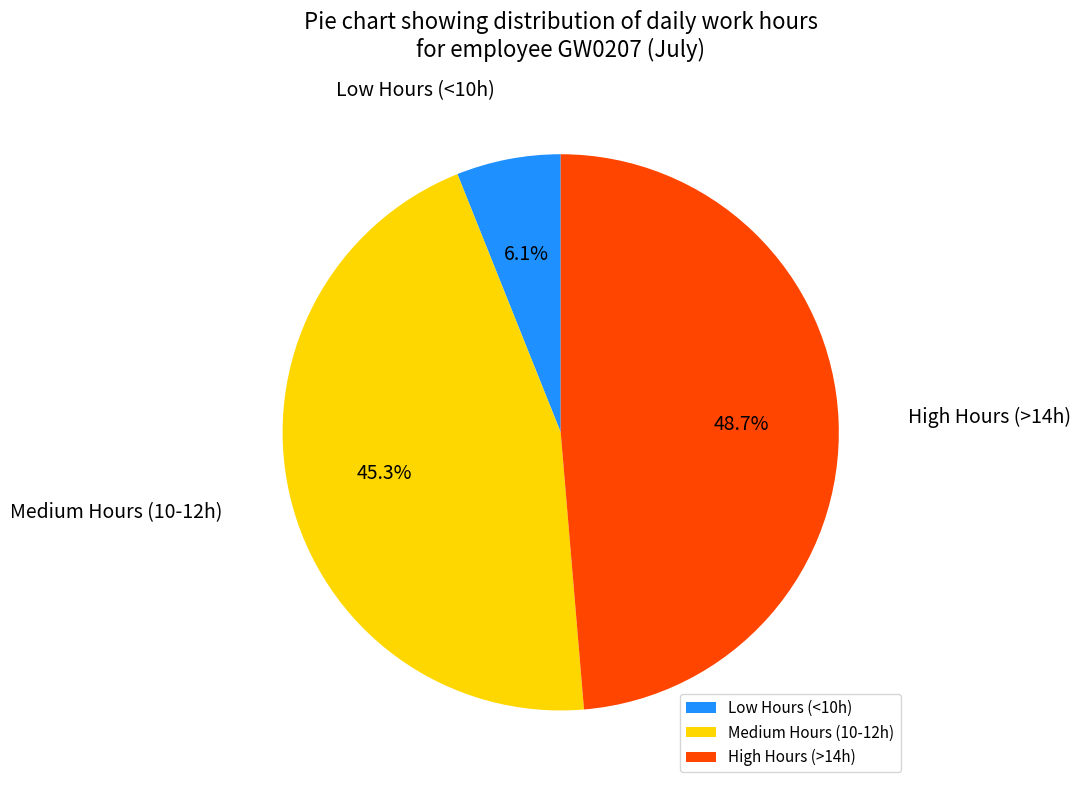

Rank the categories by value from highest to lowest.

High Hours (>14h), Medium Hours (10-12h), Low Hours (<10h)